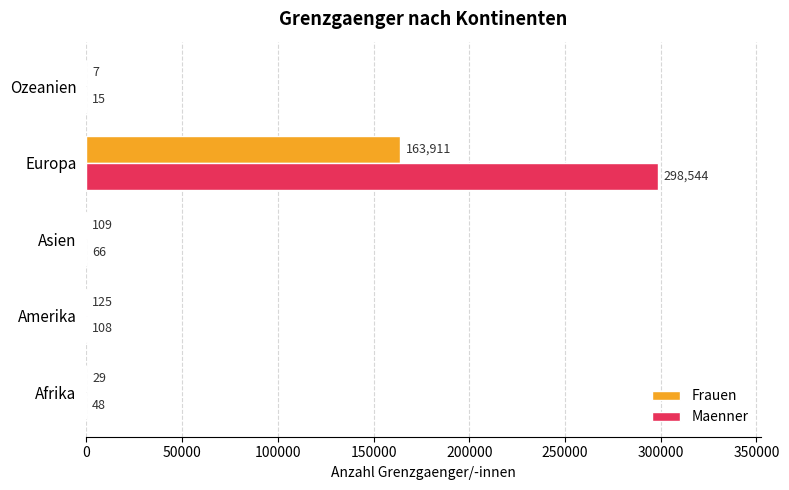

Where is Frauen nearest to the value 81959?

Amerika